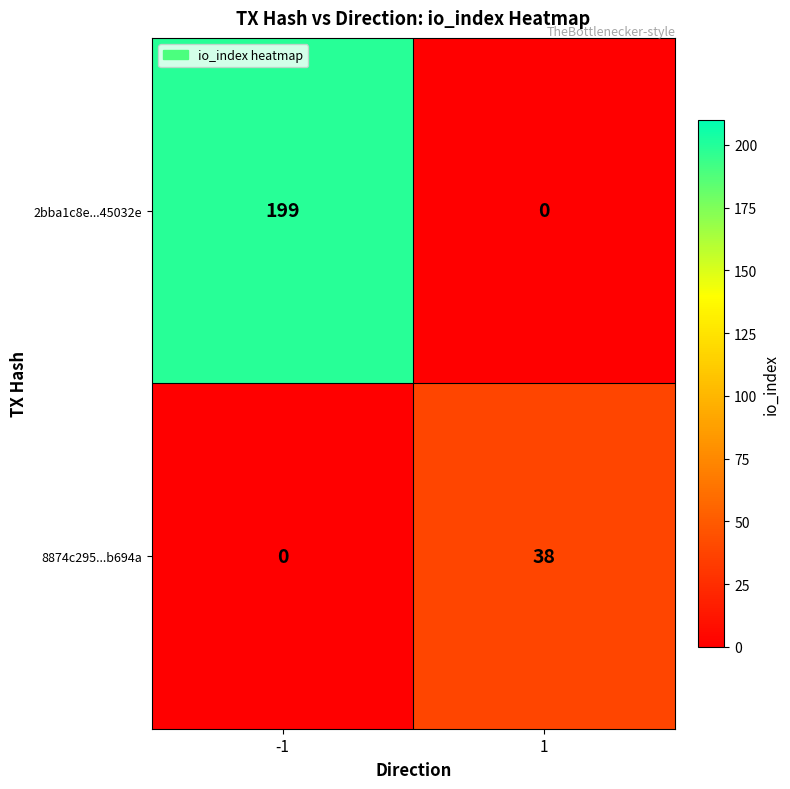

What is the approximate value of 2bba1c8e...45032e at -1, to the nearest 5?

200